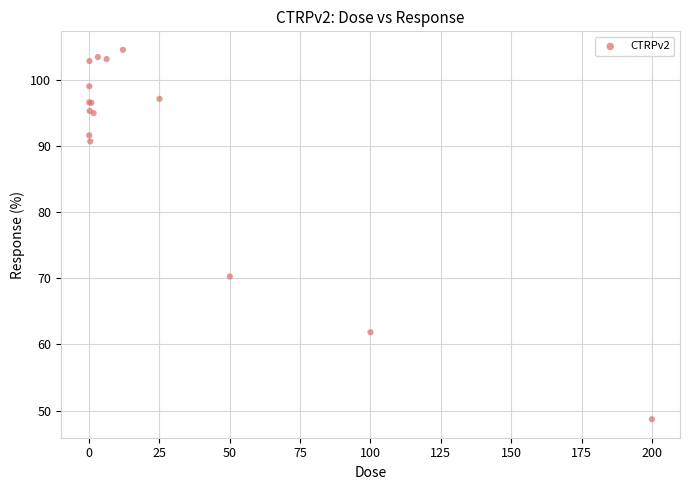

What Y value in the scatter plot is closest to 76?

70.3